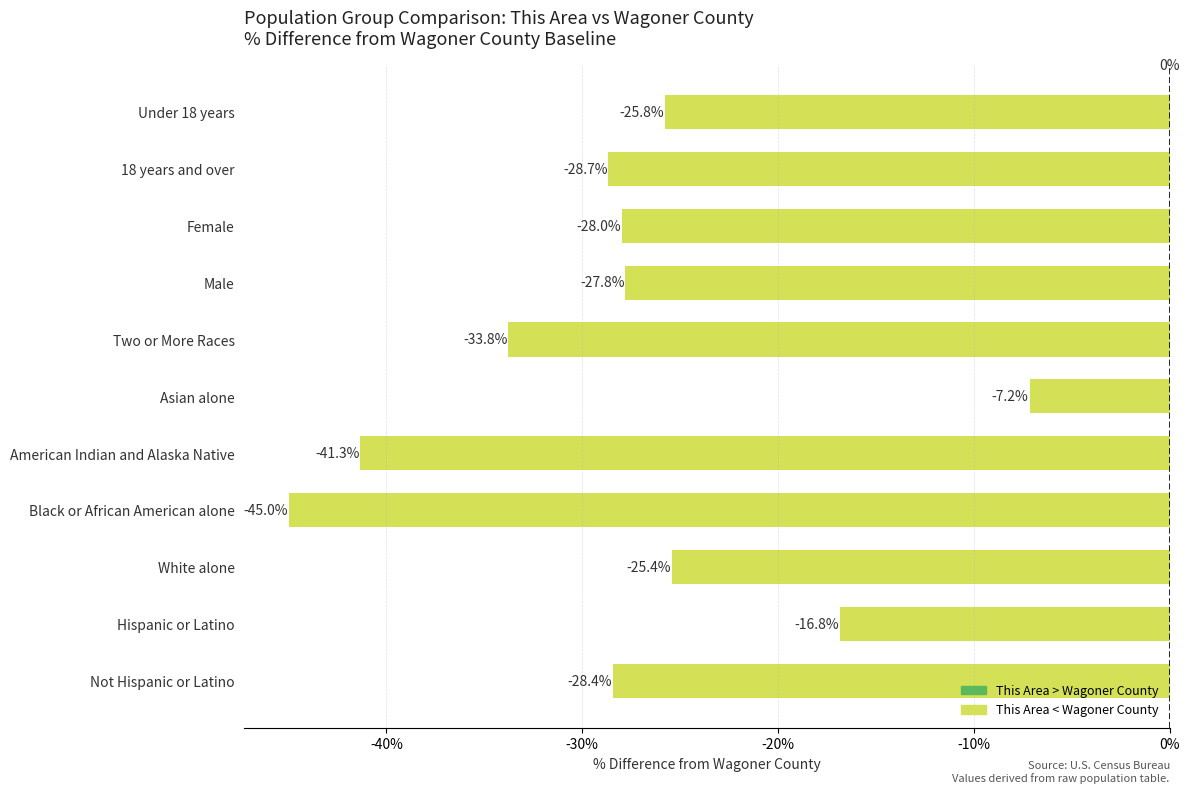

The value at Female is -46.5. True or false?

False